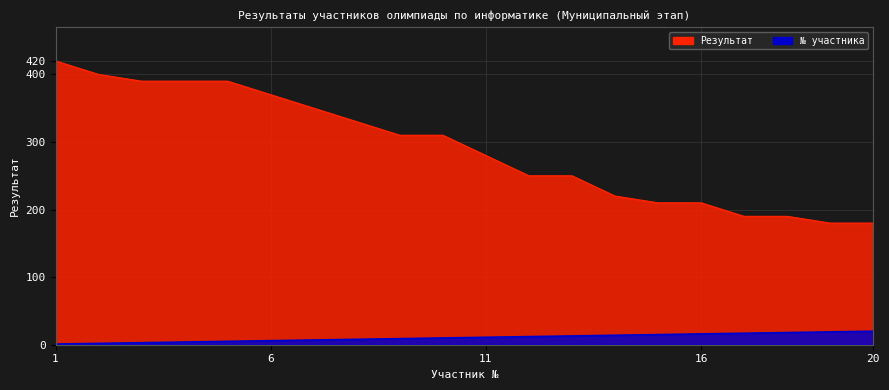

True or false: № has a value of 14 at 8.

False